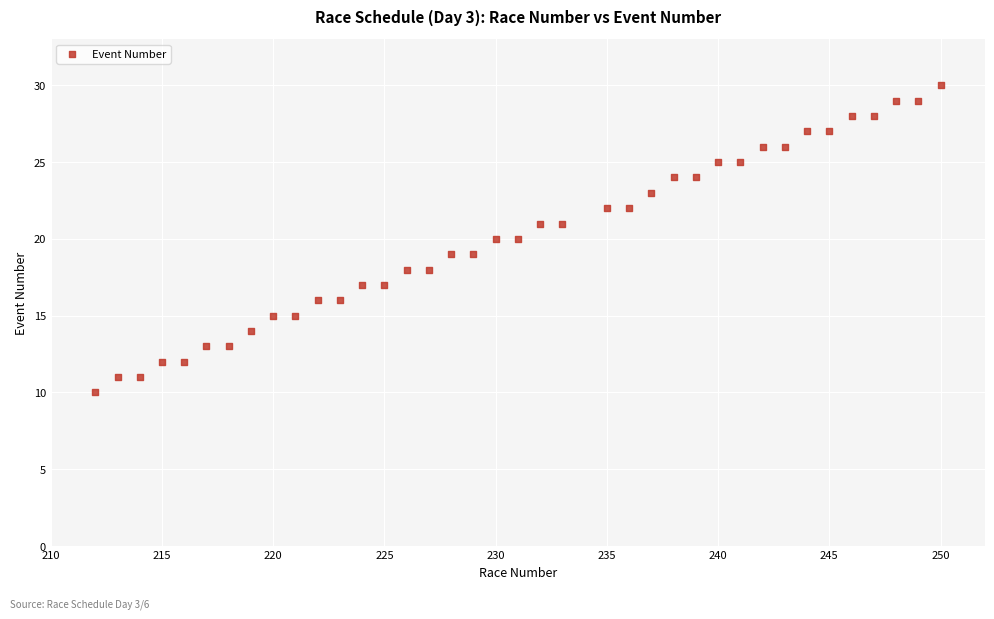

What is the range of Y values (max minus min)?

20